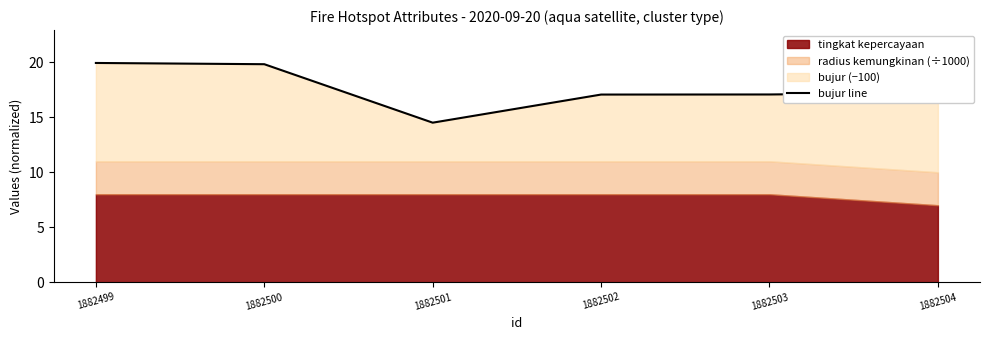

What is the change in value from 1882499 to 1882501?

-5.4